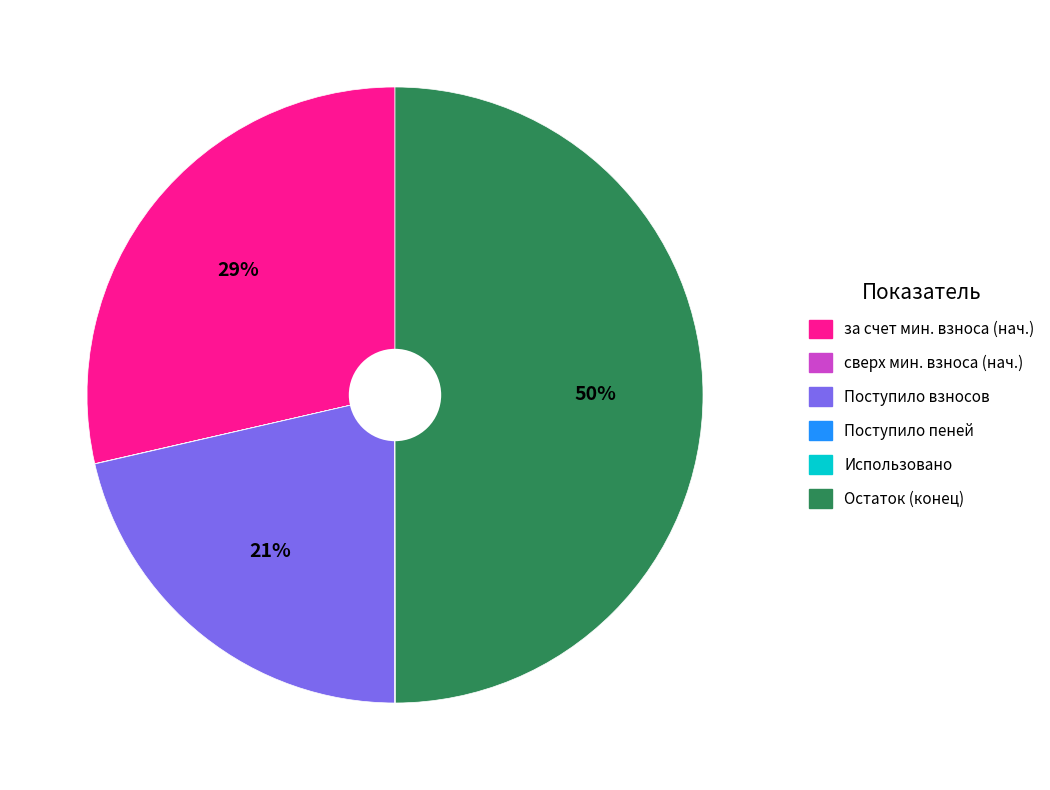

To the nearest percent, what is the average slice percentage?

17%